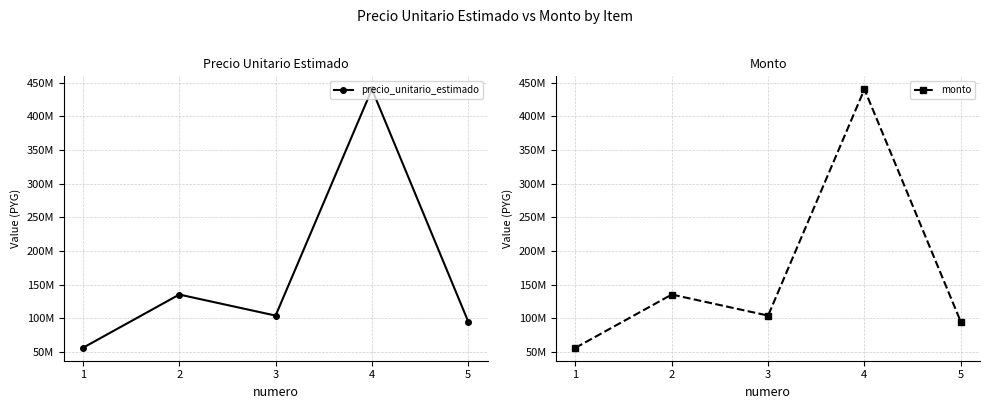

What is the highest value of the monto series?

440357454